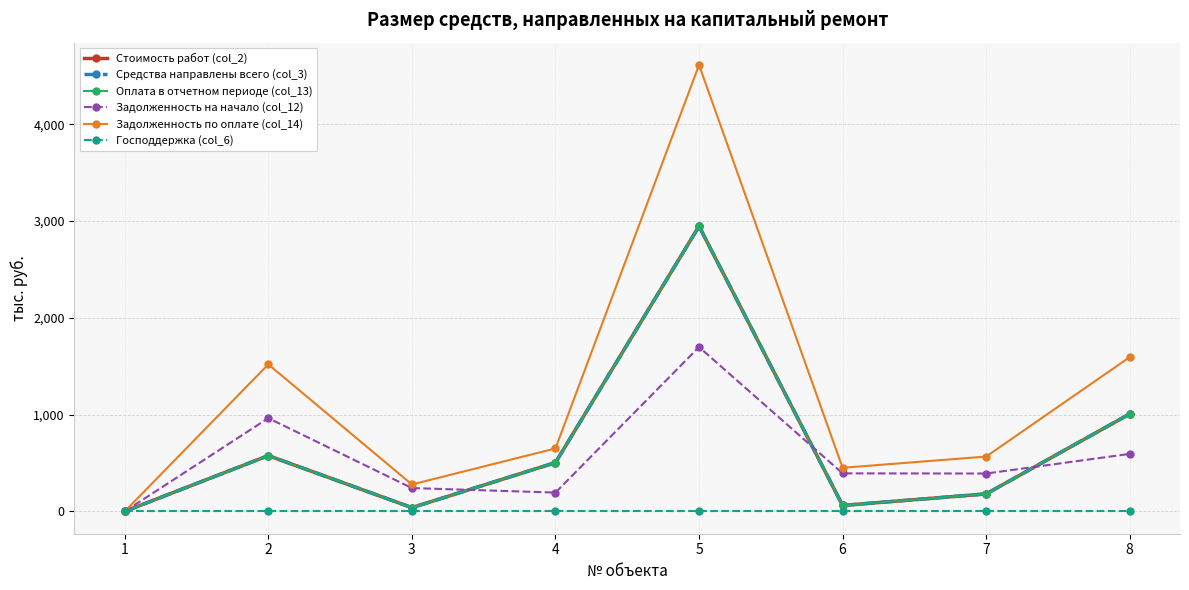

What is the difference between the highest and lowest values at 8?

1594.8